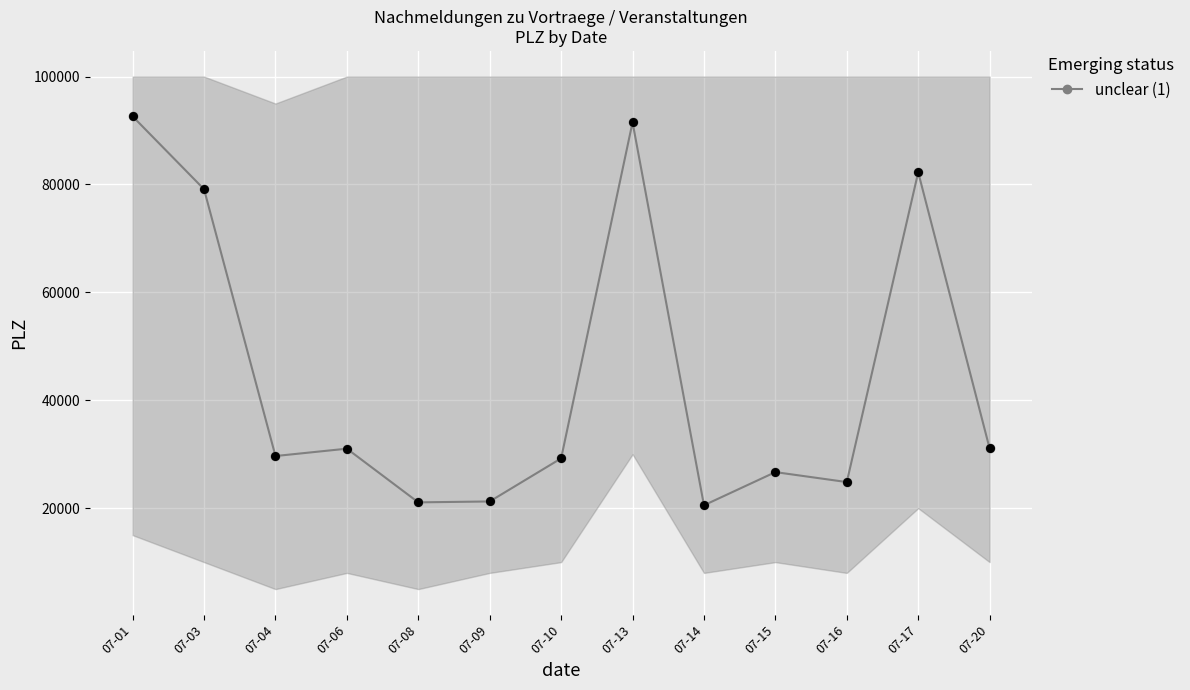

Between 07-04 and 07-15, which is larger?

07-04